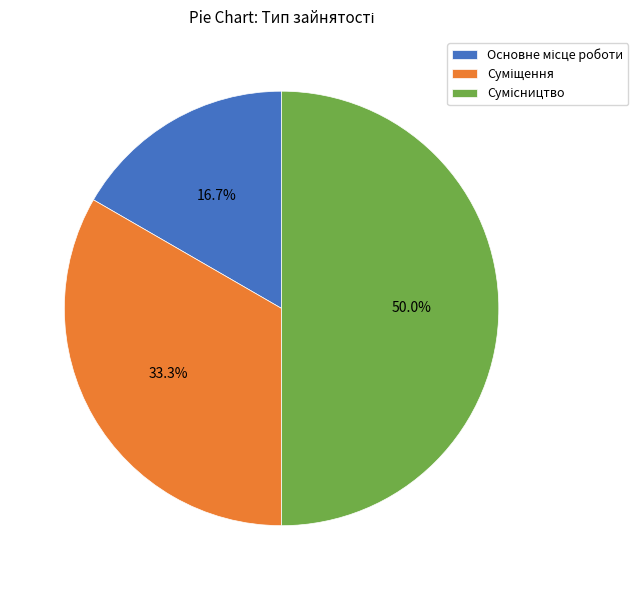

True or false: Основне місце роботи accounts for 22% of the total.

False